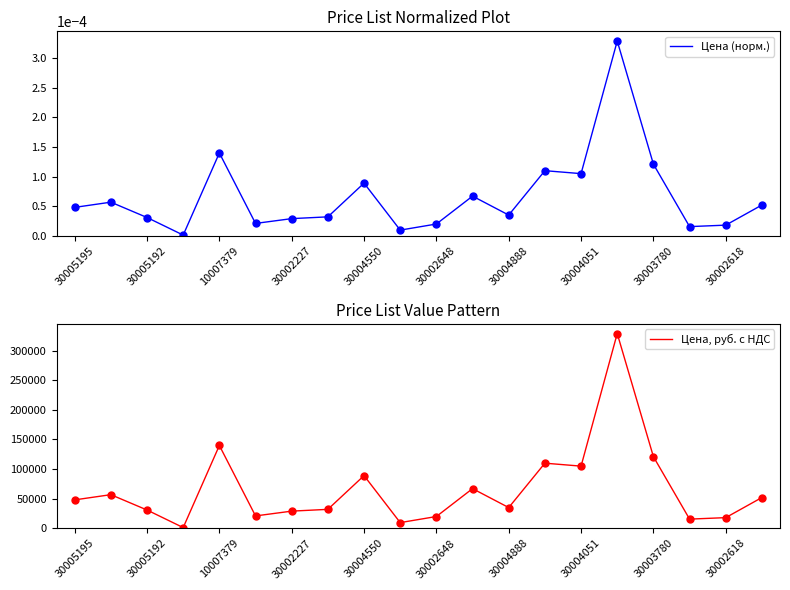

What is the average value of the Цена, руб. с НДС series?

66485